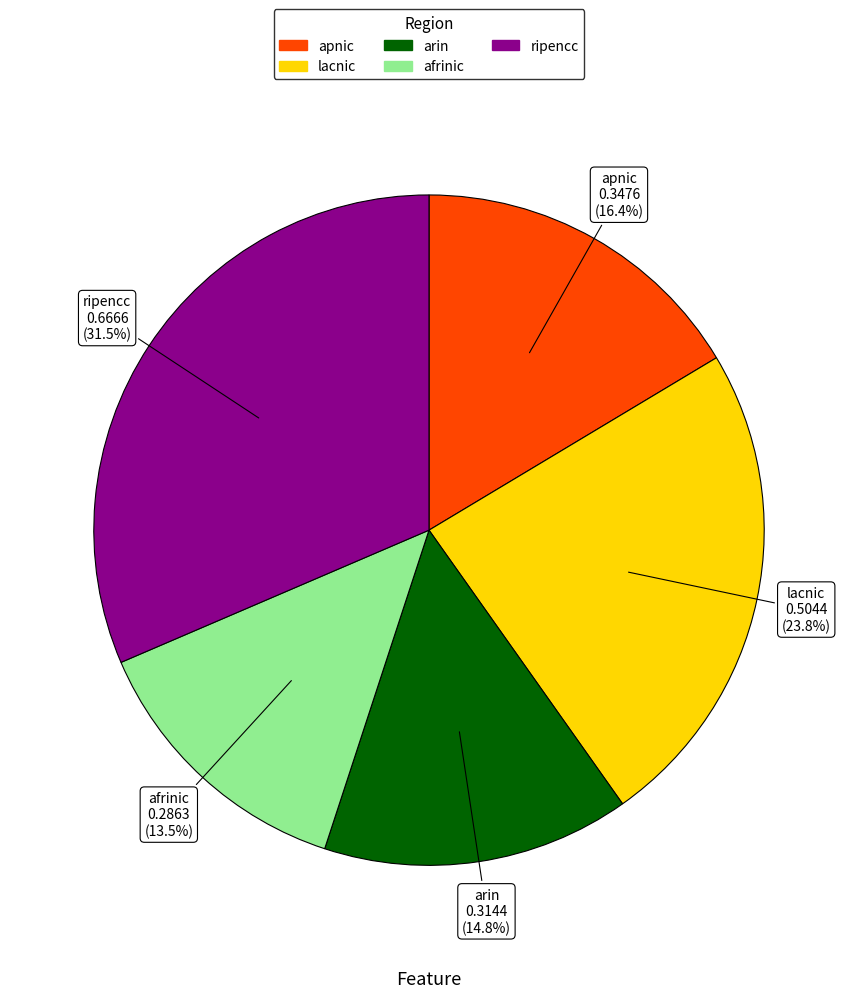

Which category has the smallest portion of the pie?

afrinic